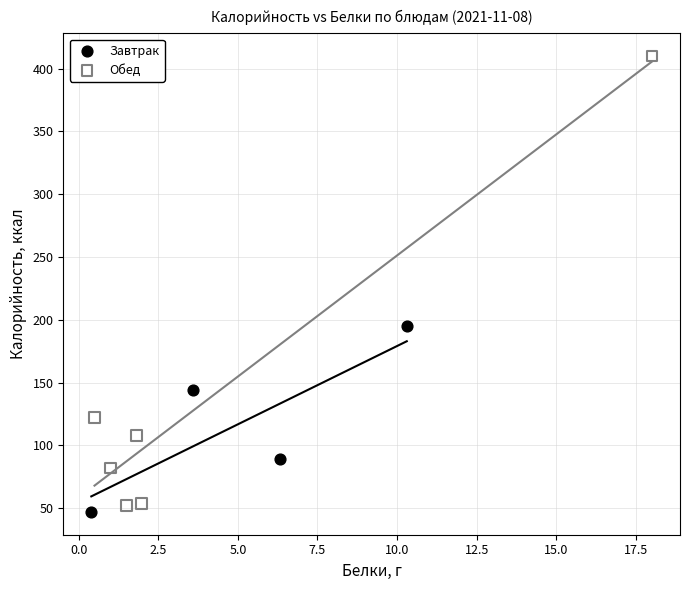

Which series has the largest Y range (max minus min)?

Обед